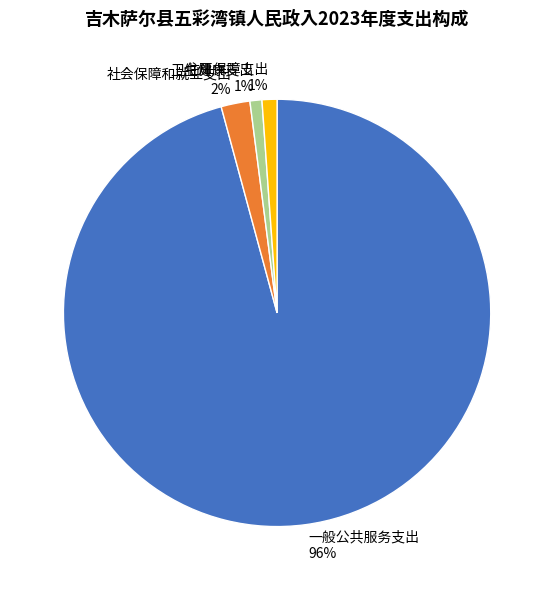

How many slices are in this pie chart?

4